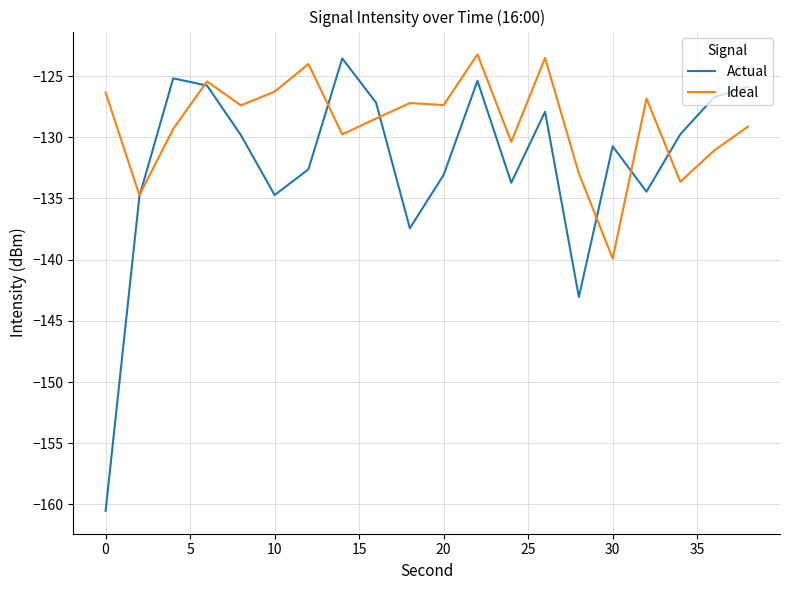

What is the minimum value for Actual?

-160.5